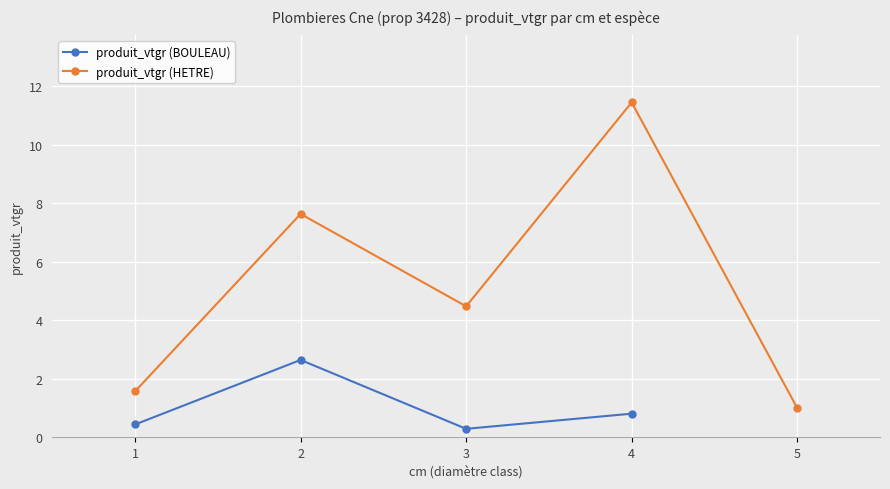

Is the value of produit_vtgr (HETRE) at 5 greater than the value of produit_vtgr (BOULEAU) at 1?

Yes